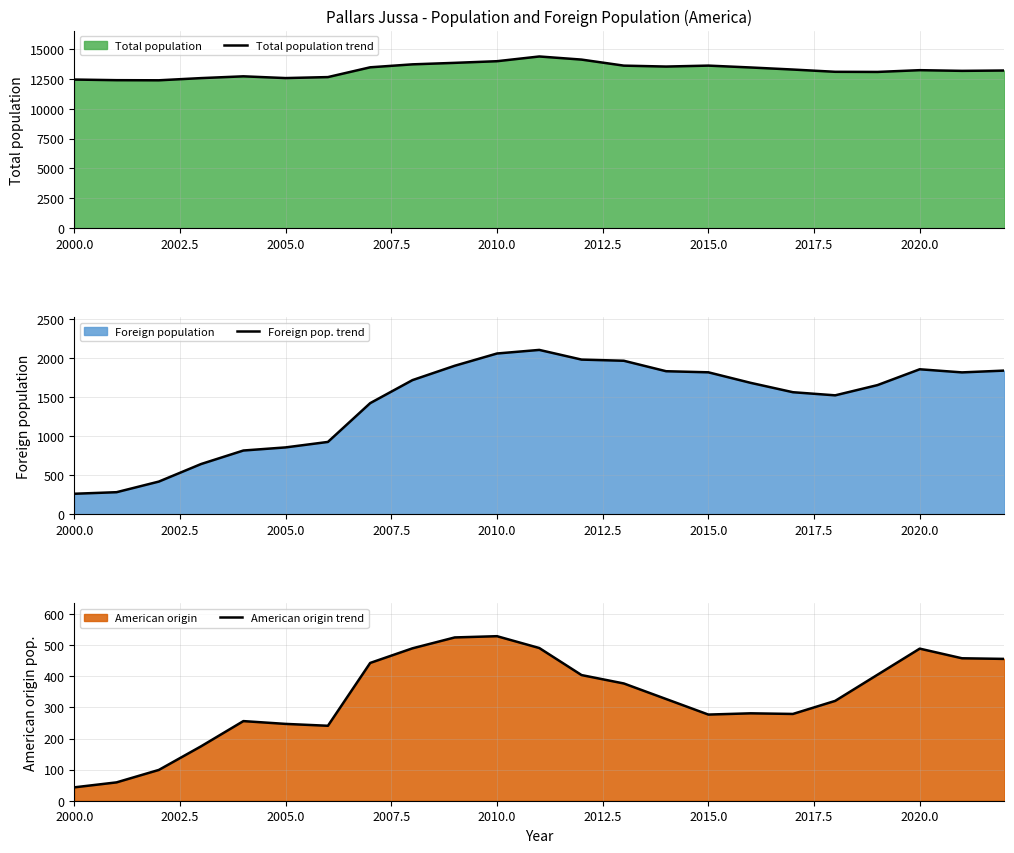

How many interior local peaks does the Foreign pop. trend series have?

2